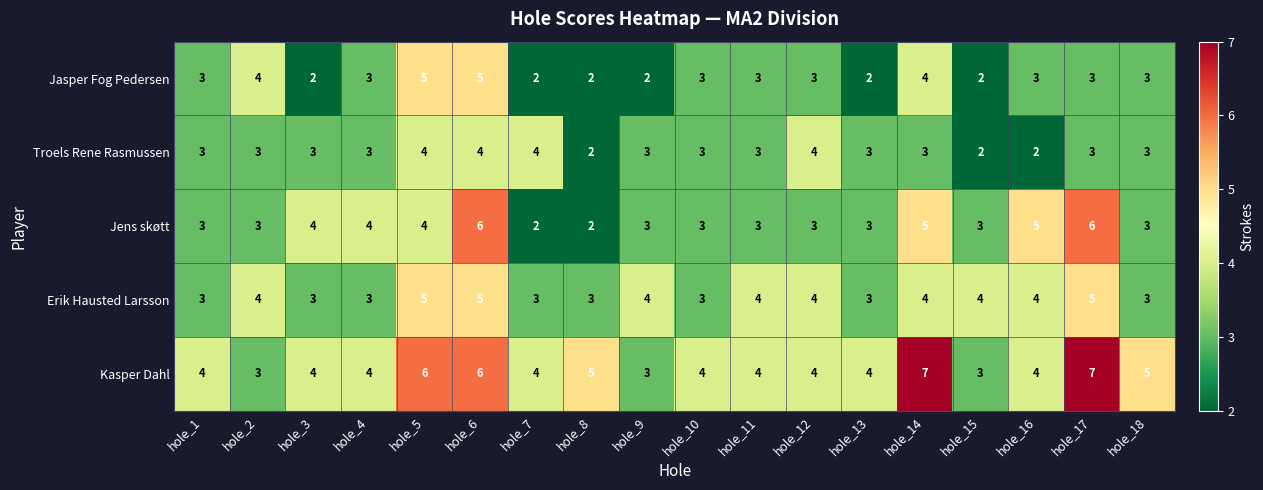

How many data points does each series have?

18